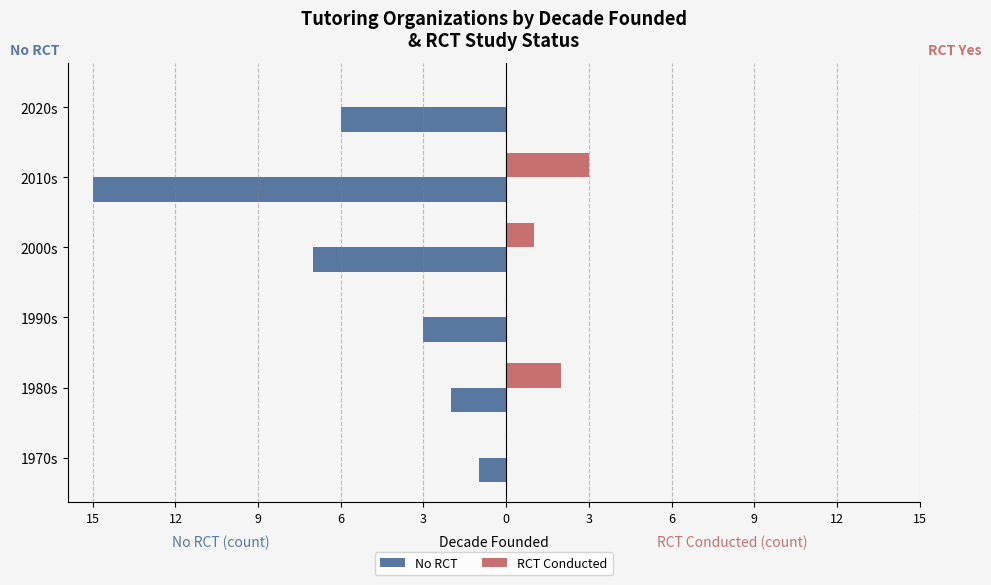

Are the bars grouped side by side (vs. stacked)?

Yes